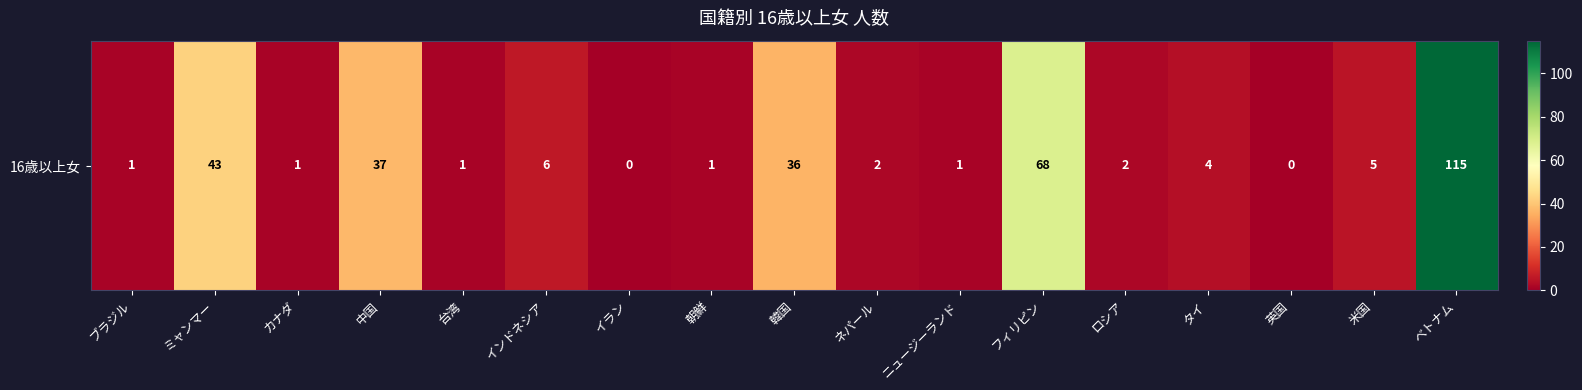

How many values are above zero?

15